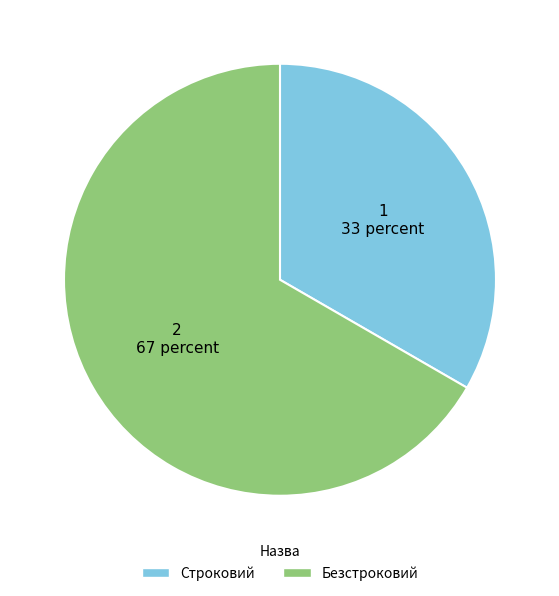

What is the ratio of the value at Безстроковий to the value at Строковий?

2.0